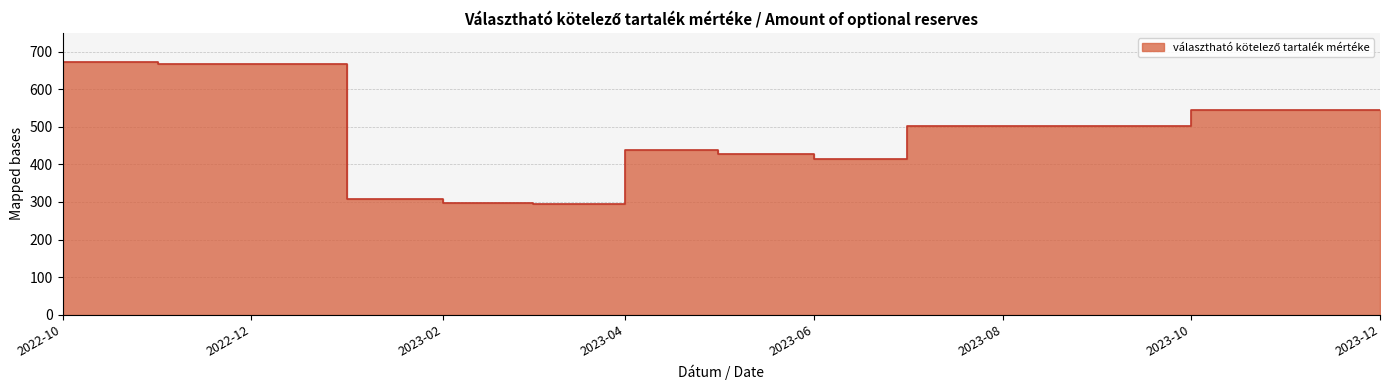

Which label corresponds to the largest value in the chart?

2022-10